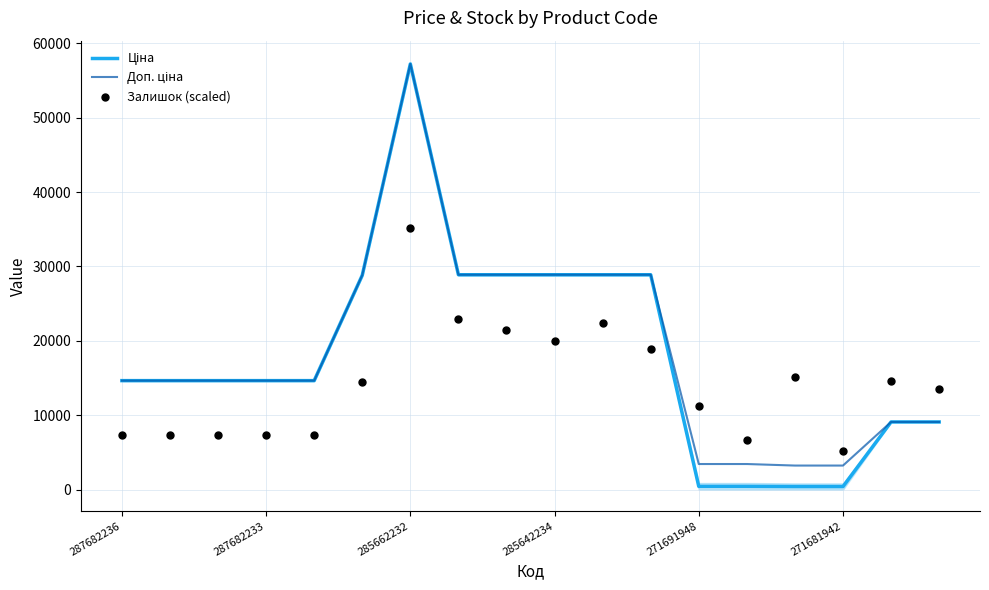

Which series contains the lowest Y value?

Ціна